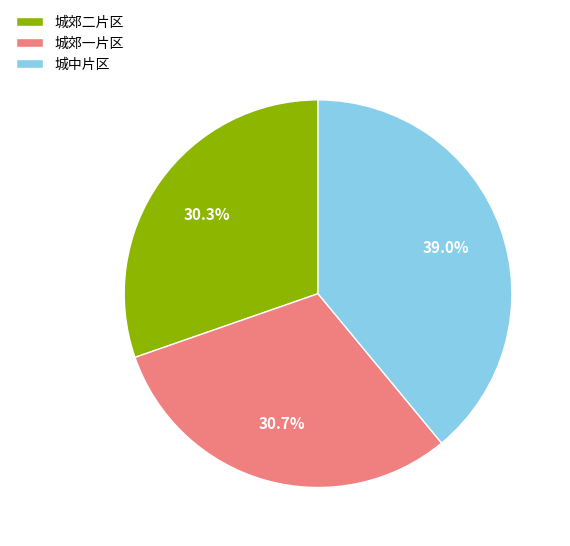

To the nearest percent, what is the difference between the 城郊二片区 and 城郊一片区 slice percentages?

0%